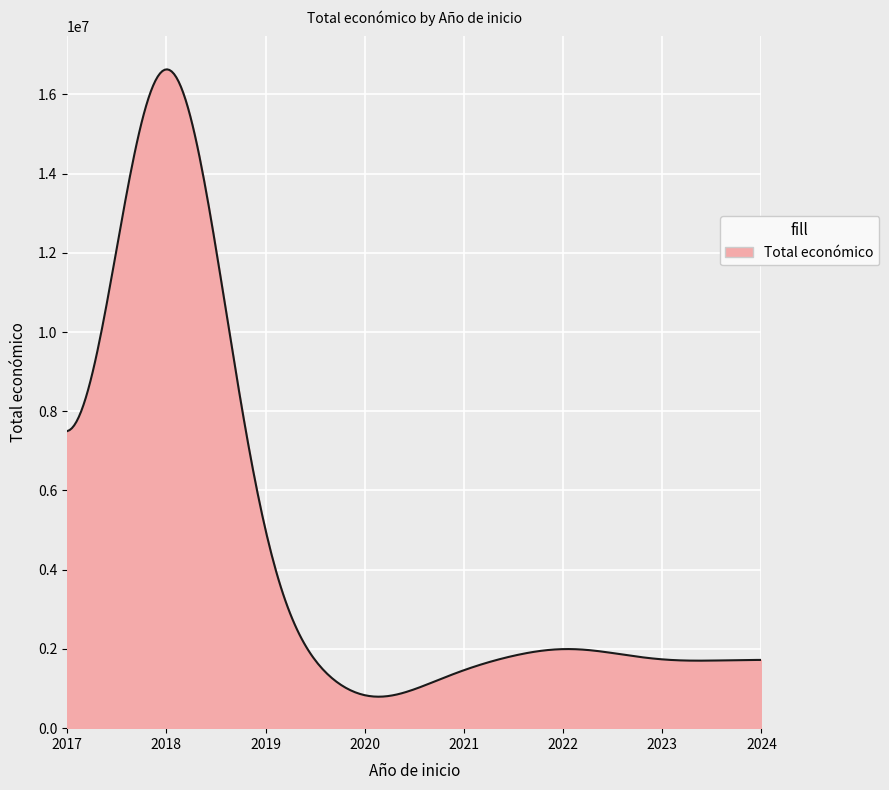

What is the greatest value displayed?

16629761.7